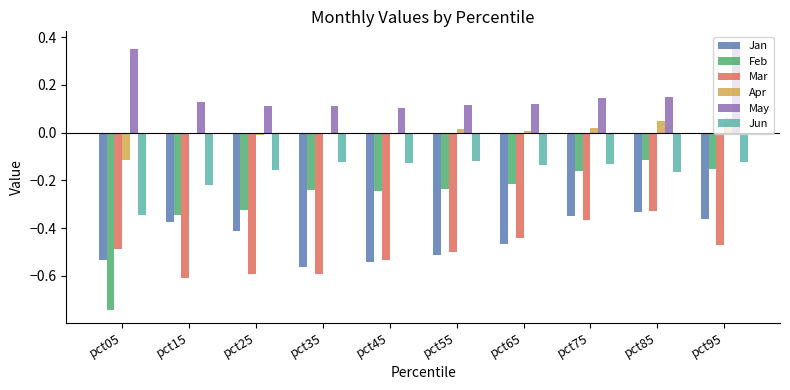

What is the sum of all May values?

1.7